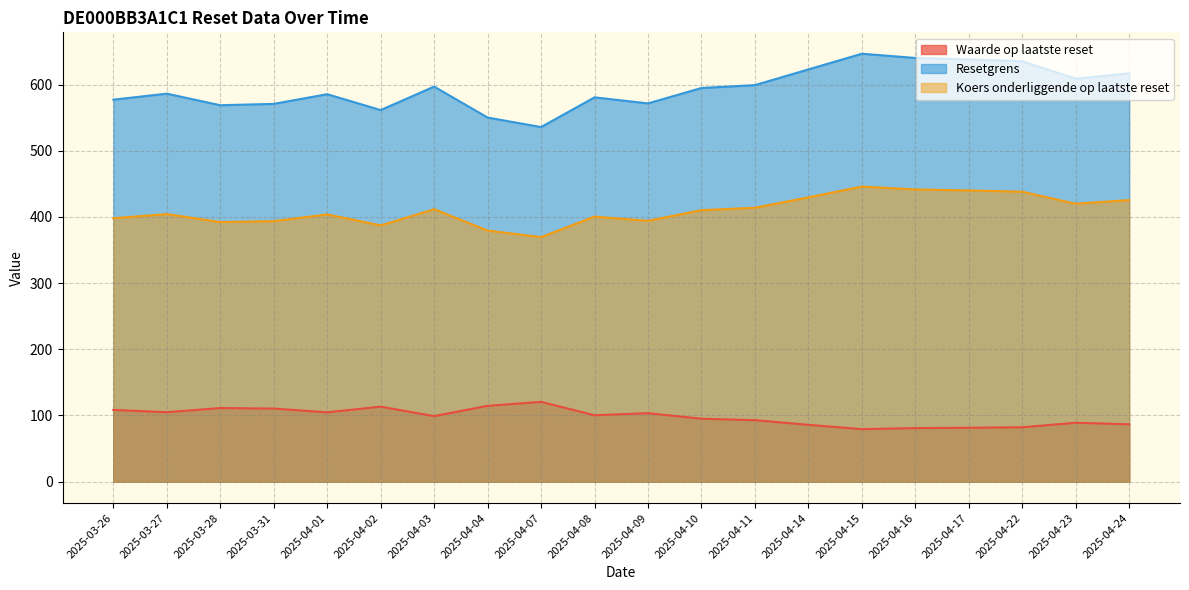

Which category has the lowest value in the Resetgrens series?

2025-04-07